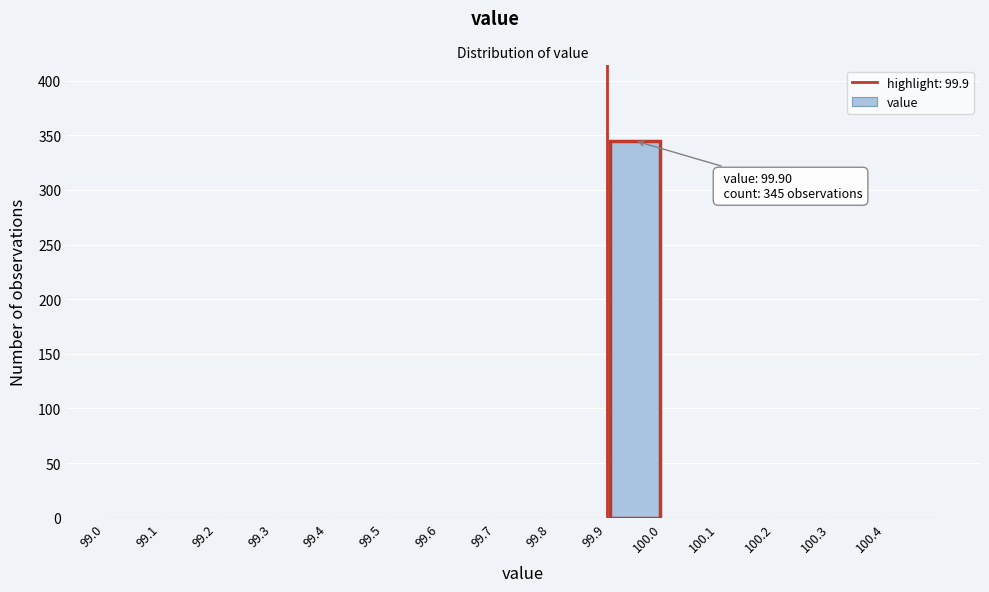

Which range on the x-axis has the tallest bar?

99.9 to 100.0